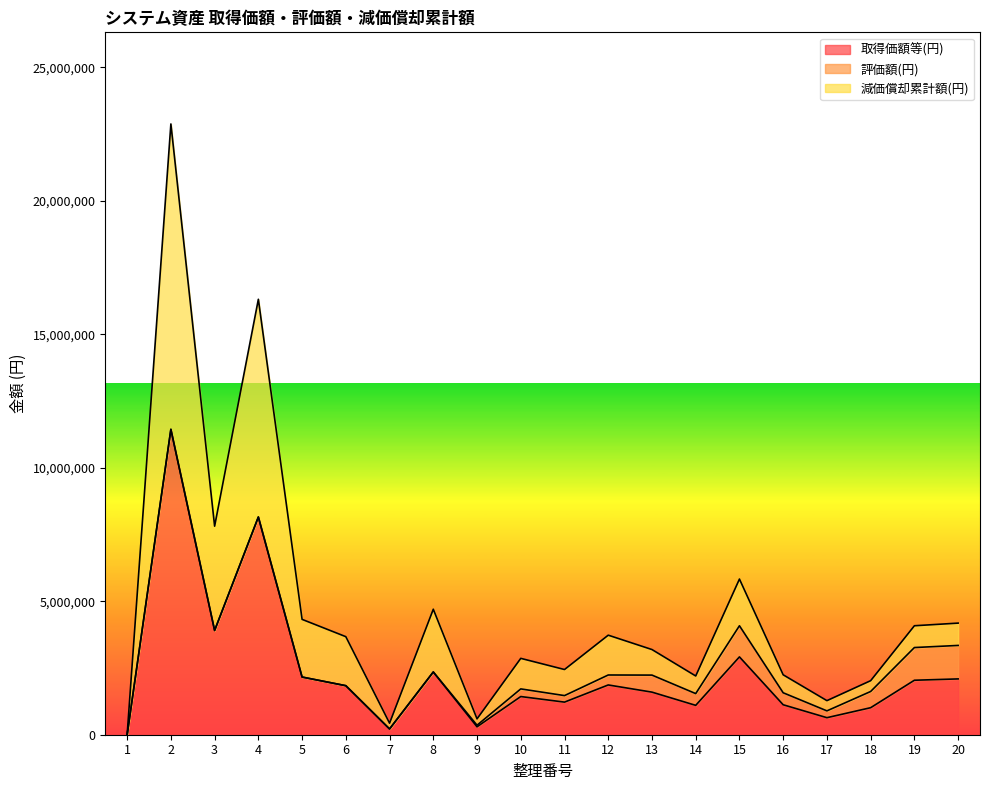

What is the maximum value for 取得価額等(円)?

11437200